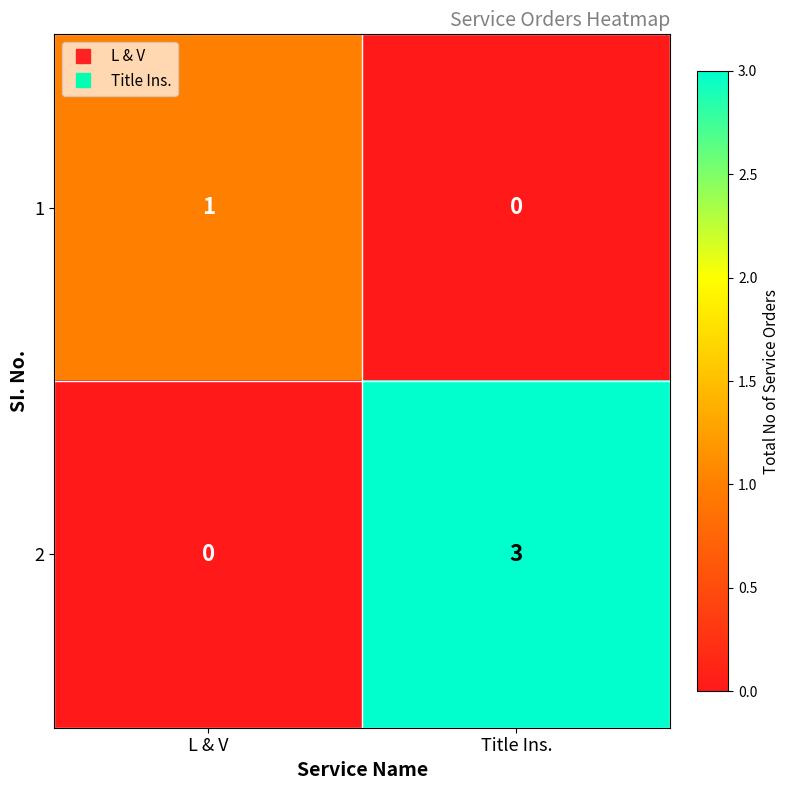

Reading left to right, extract all data points from this chart.

1: 1	0
2: 0	3